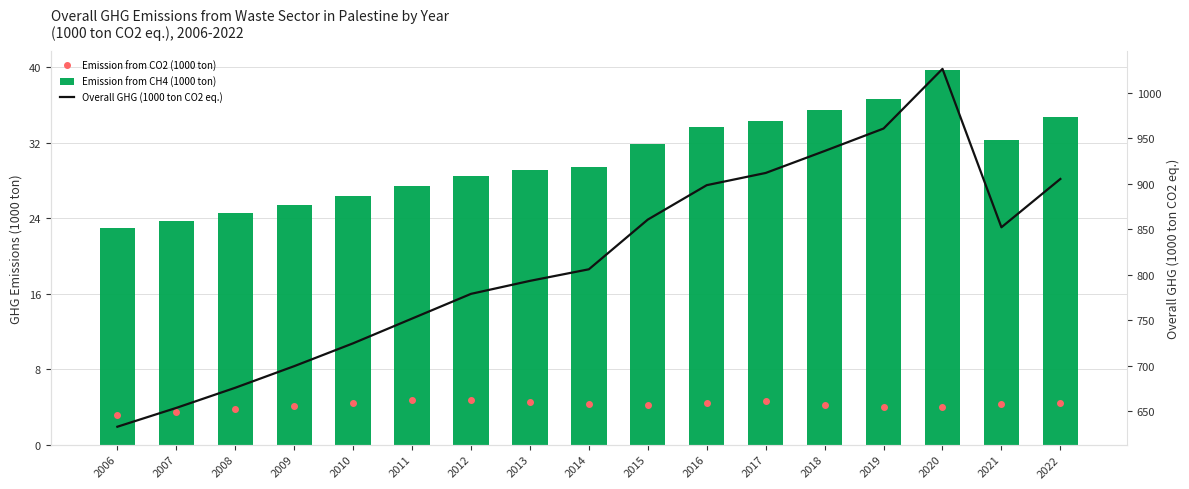

Reading left to right, what are all the values shown in this chart?

Emission from CO2 (1000 ton): 2006=3.1	2007=3.4	2008=3.8	2009=4.1	2010=4.4	2011=4.7	2012=4.7	2013=4.5	2014=4.3	2015=4.2	2016=4.4	2017=4.6	2018=4.2	2019=4.0	2020=4.0	2021=4.3	2022=4.4
Emission from CH4 (1000 ton): 2006=22.9	2007=23.7	2008=24.5	2009=25.4	2010=26.4	2011=27.4	2012=28.5	2013=29.1	2014=29.4	2015=31.8	2016=33.6	2017=34.2	2018=35.4	2019=36.6	2020=39.7	2021=32.2	2022=34.7
Overall GHG (1000 ton CO2 eq.): 2006=632.7	2007=653.4	2008=675.6	2009=699.3	2010=724.5	2011=751.7	2012=778.9	2013=793.2	2014=805.9	2015=860.6	2016=898.5	2017=911.9	2018=936.1	2019=960.8	2020=1026.5	2021=852.2	2022=905.3